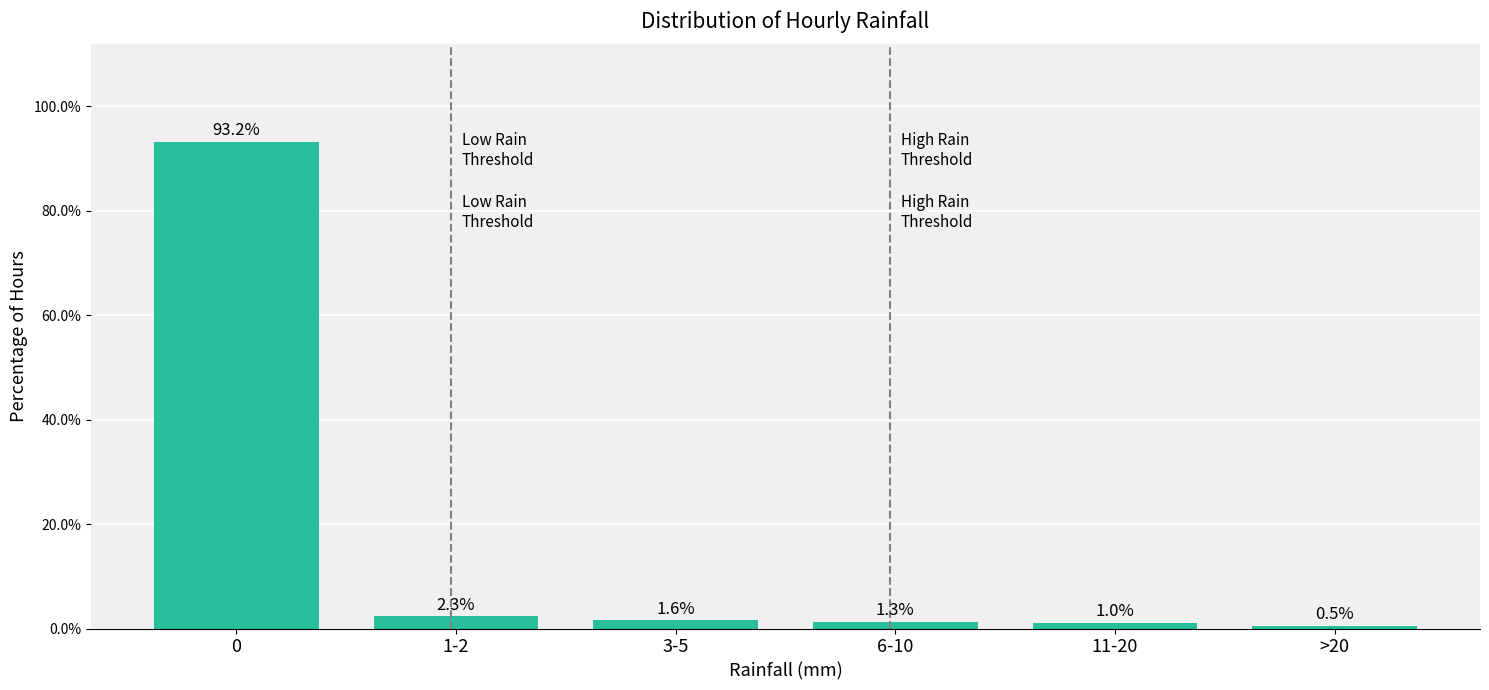

Reading right to left, transcribe all the data shown in this chart.

0.5	1.0	1.3	1.6	2.3	93.2